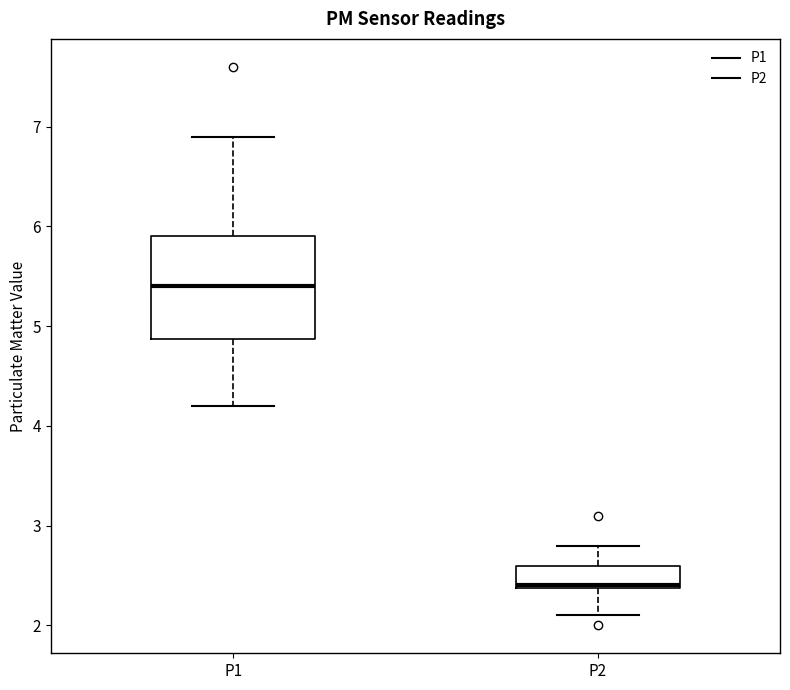

Which box's median line is the lowest?

P2